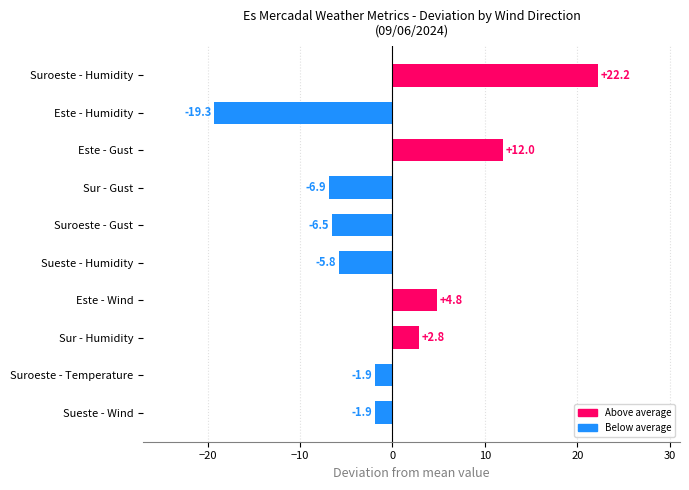

What value does the data have at Este - Gust?

12.0